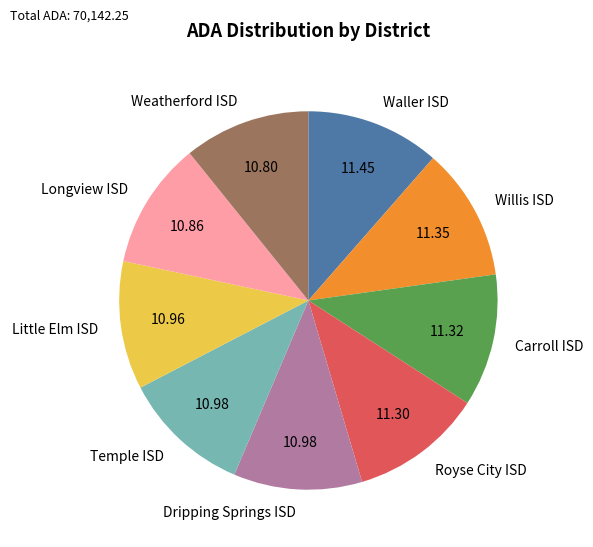

What is the ratio of the value at Temple ISD to the value at Longview ISD?

1.0